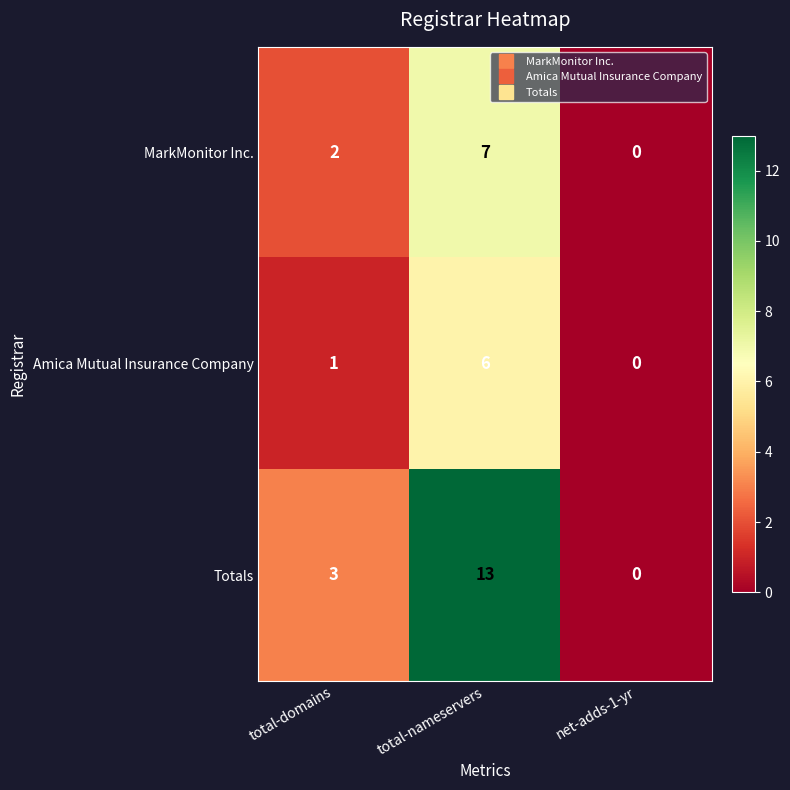

How many positive values does the Totals series have?

2